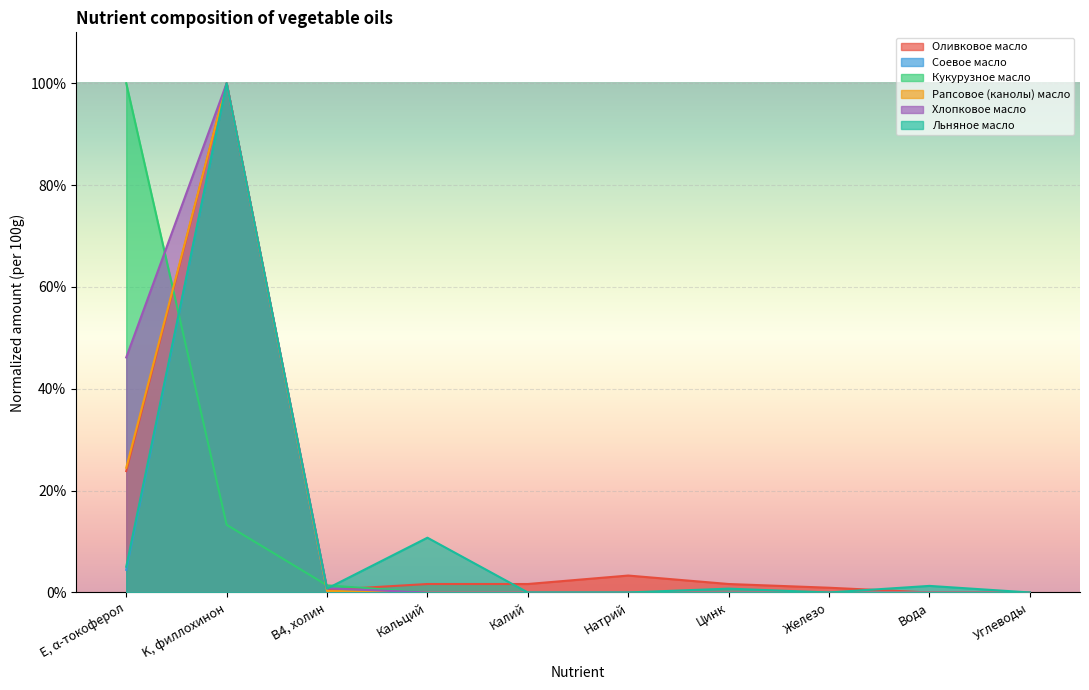

What is the label of the 6th point from the right?

Калий